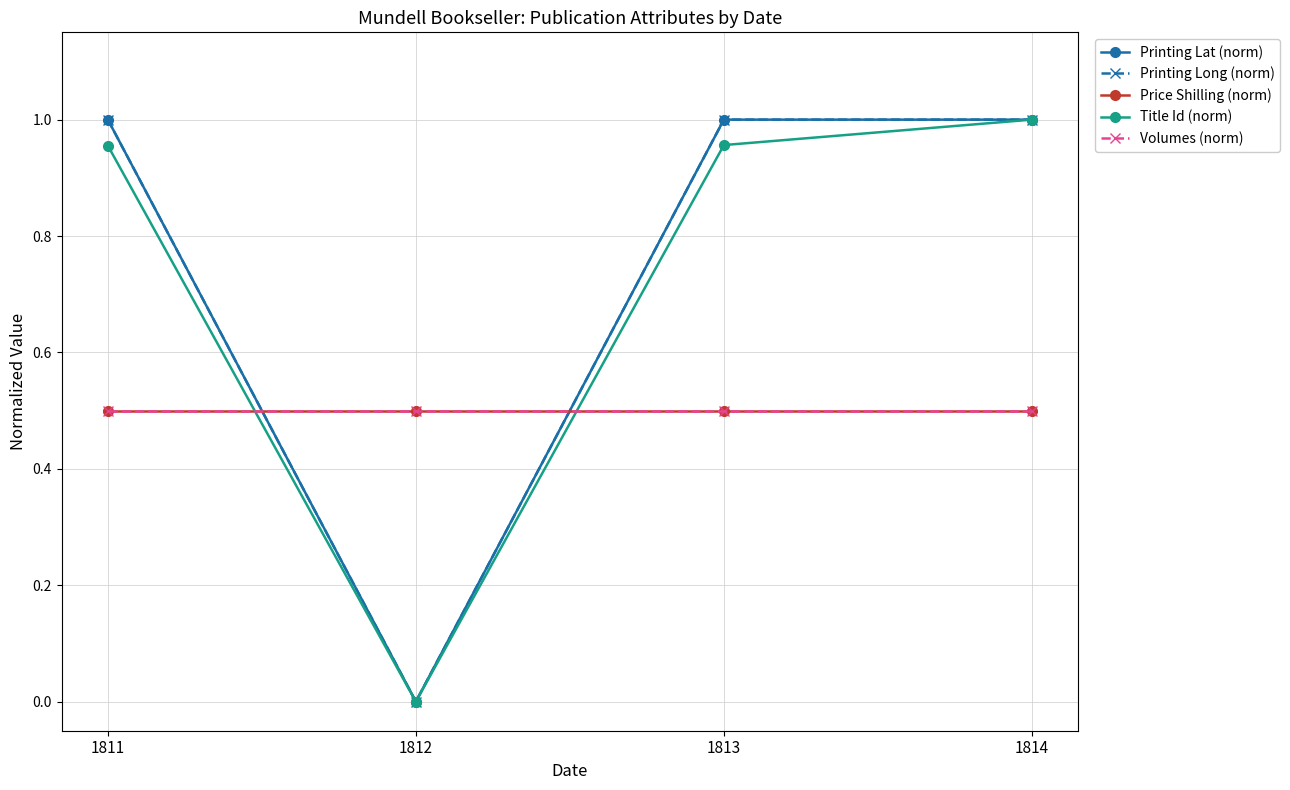

Reading left to right, transcribe all the data shown in this chart.

Printing Lat (norm): 1811=1.0	1812=0.0	1813=1.0	1814=1.0
Printing Long (norm): 1811=1.0	1812=0.0	1813=1.0	1814=1.0
Price Shilling (norm): 1811=0.5	1812=0.5	1813=0.5	1814=0.5
Title Id (norm): 1811=1.0	1812=0.0	1813=1.0	1814=1.0
Volumes (norm): 1811=0.5	1812=0.5	1813=0.5	1814=0.5